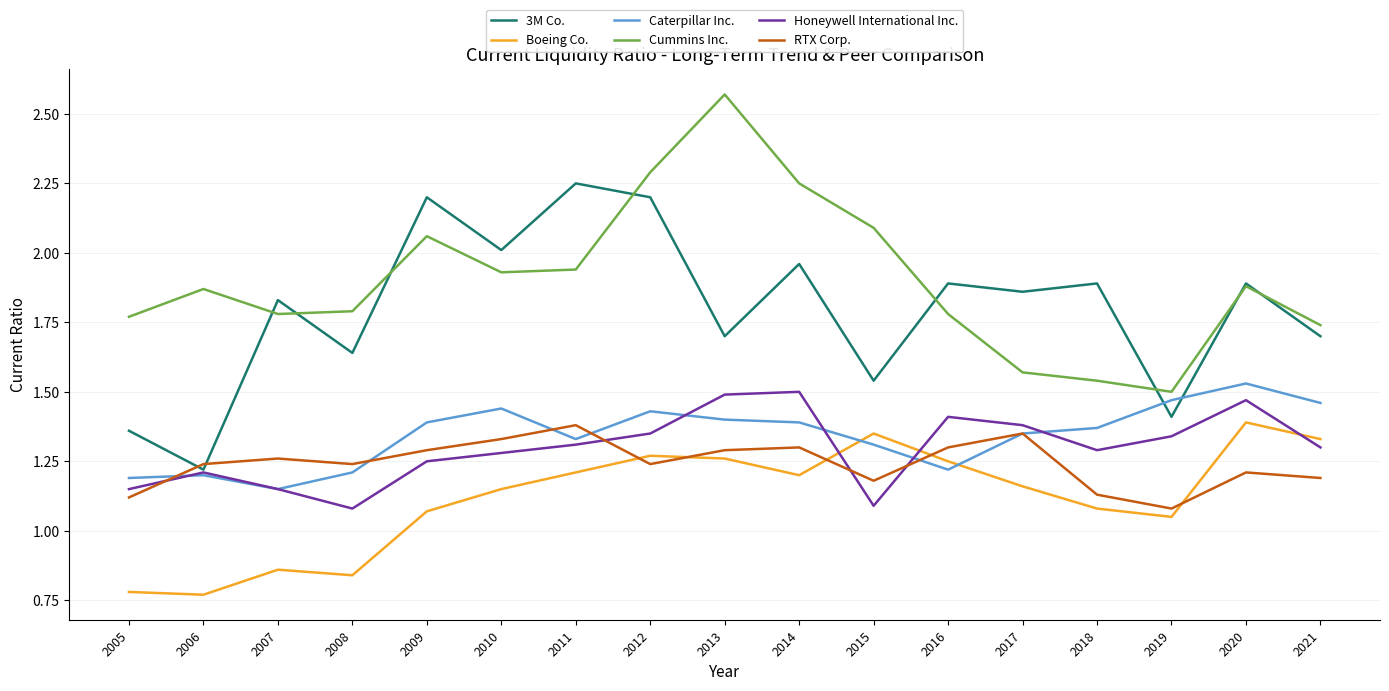

Is it true that Boeing Co. equals 1.5 at 2007?

False